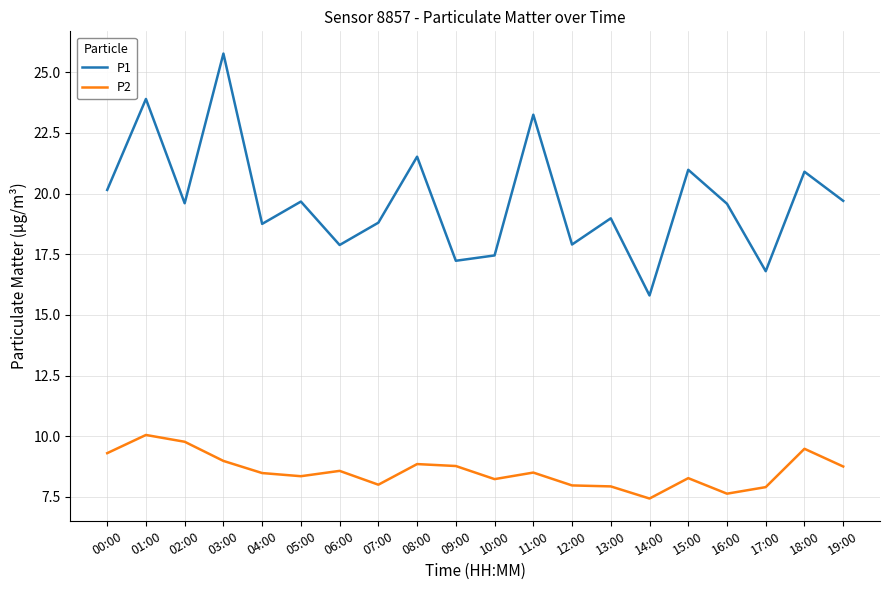

What is the average value of the P2 series?

8.6